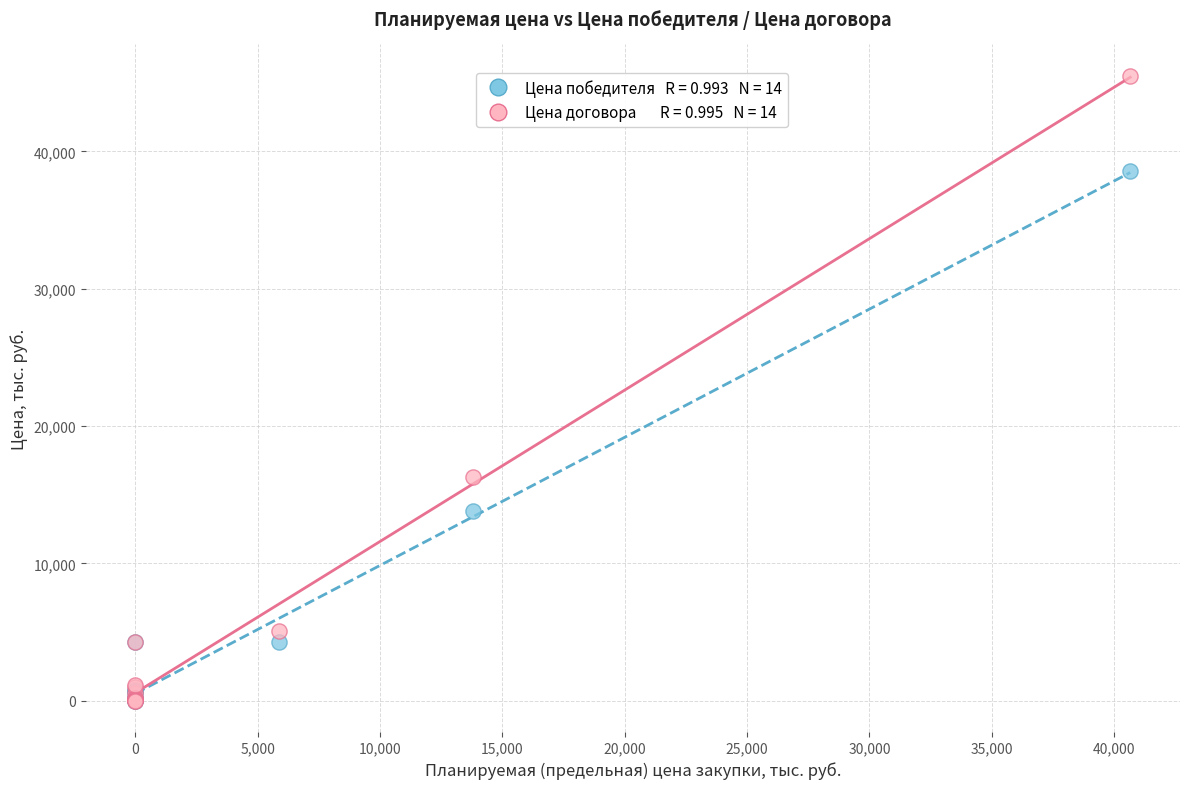

Across all series, what Y value is closest to 22755?

16265.6